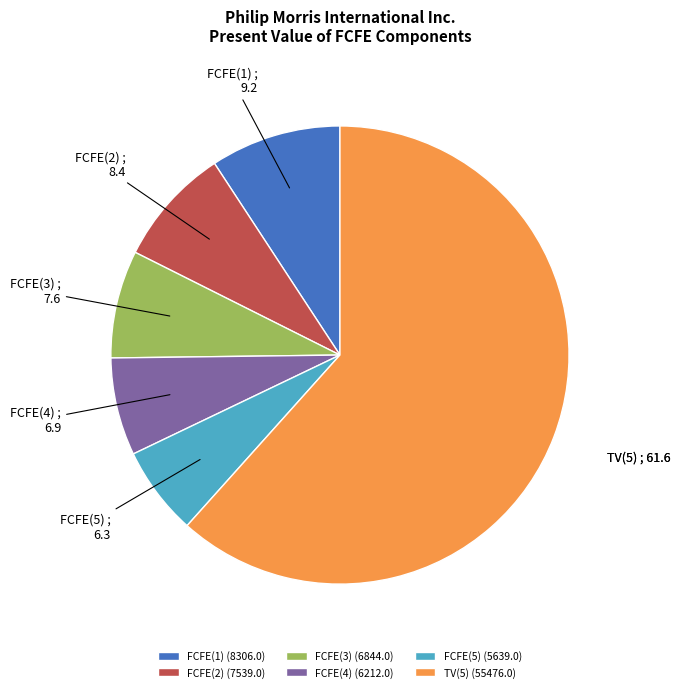

Rank the categories by value from highest to lowest.

TV(5), FCFE(1), FCFE(2), FCFE(3), FCFE(4), FCFE(5)